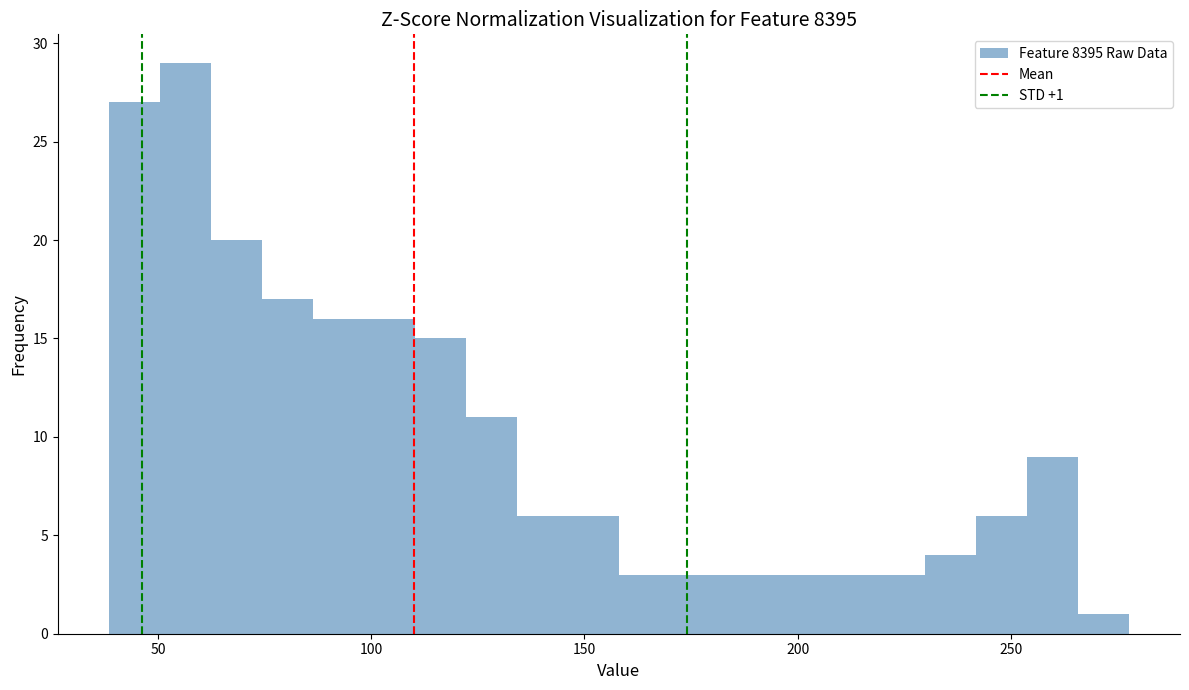

Around what value on the x-axis is the tallest bar? Give the approximate position of its centre, as read against the axis.

55